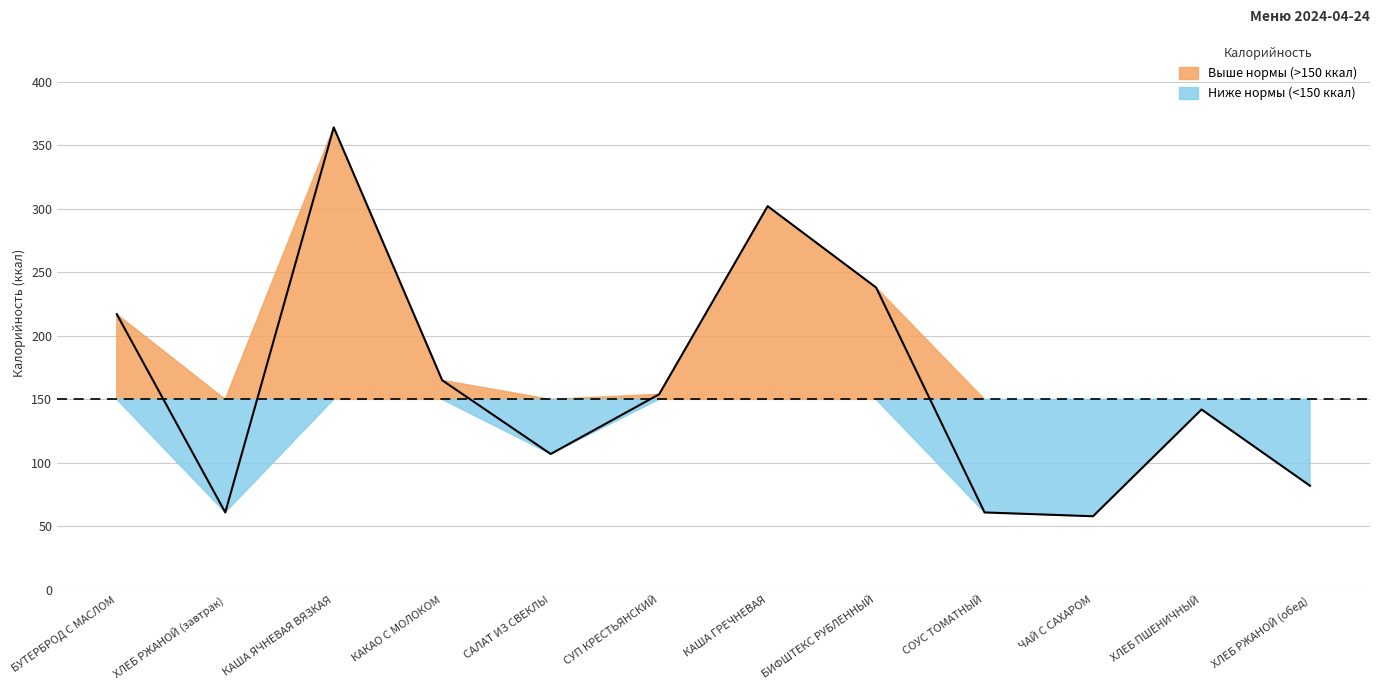

What value does the data have at СУП КРЕСТЬЯНСКИЙ?

154